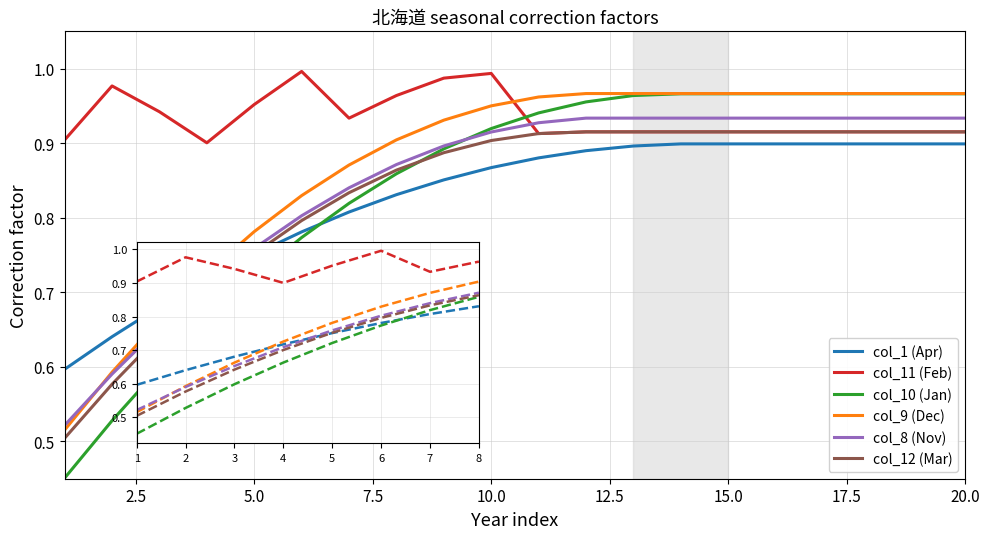

Which series has the largest total across all categories?

col_11 (Feb)